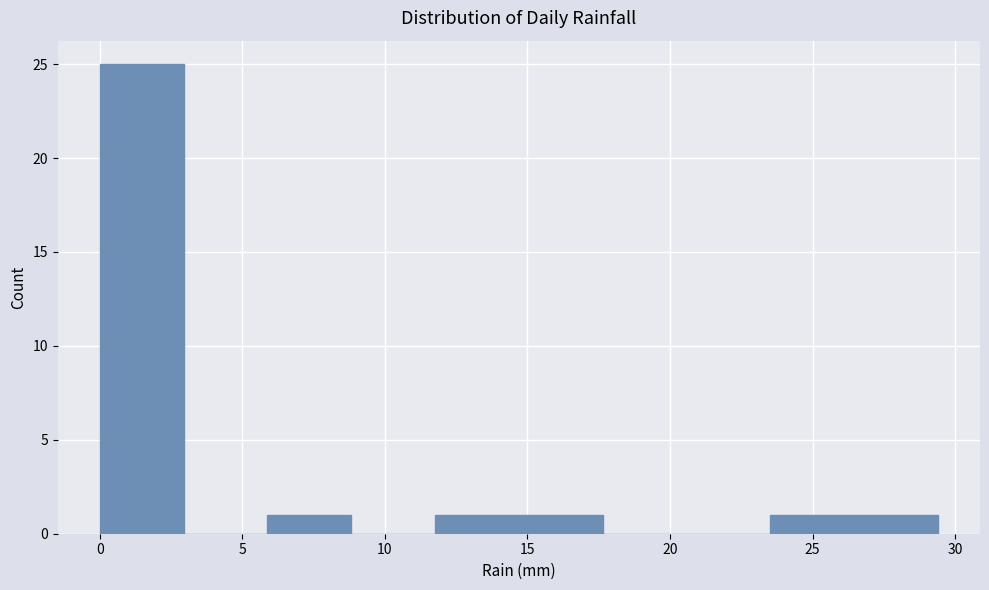

Over which range of the x-axis is the bar tallest?

0.0 to 3.0